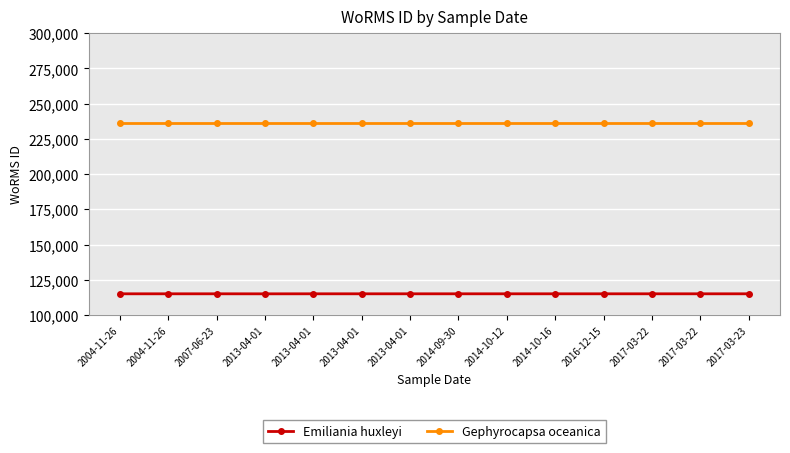

Is this an area chart (filled region under the line)?

No